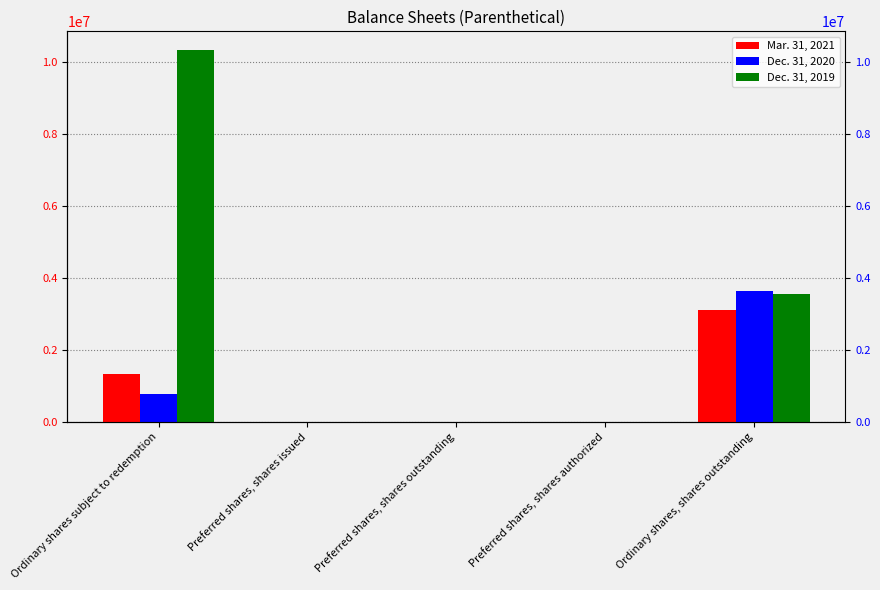

What is the label of the 5th bar from the left?

Ordinary shares, shares outstanding